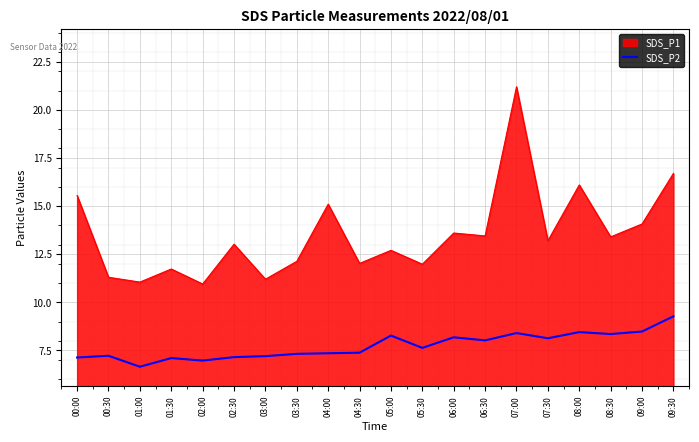

Rank the series by their maximum value, from lowest to highest.

SDS_P2, SDS_P1